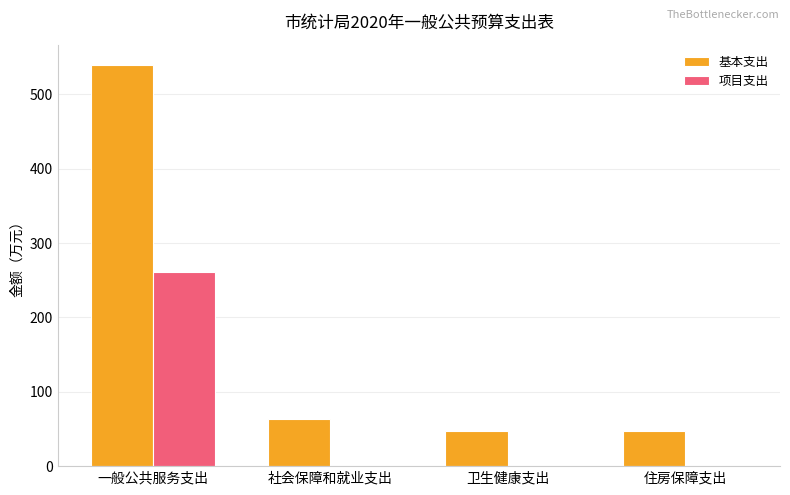

What is the sum of all 项目支出 values?

261.0